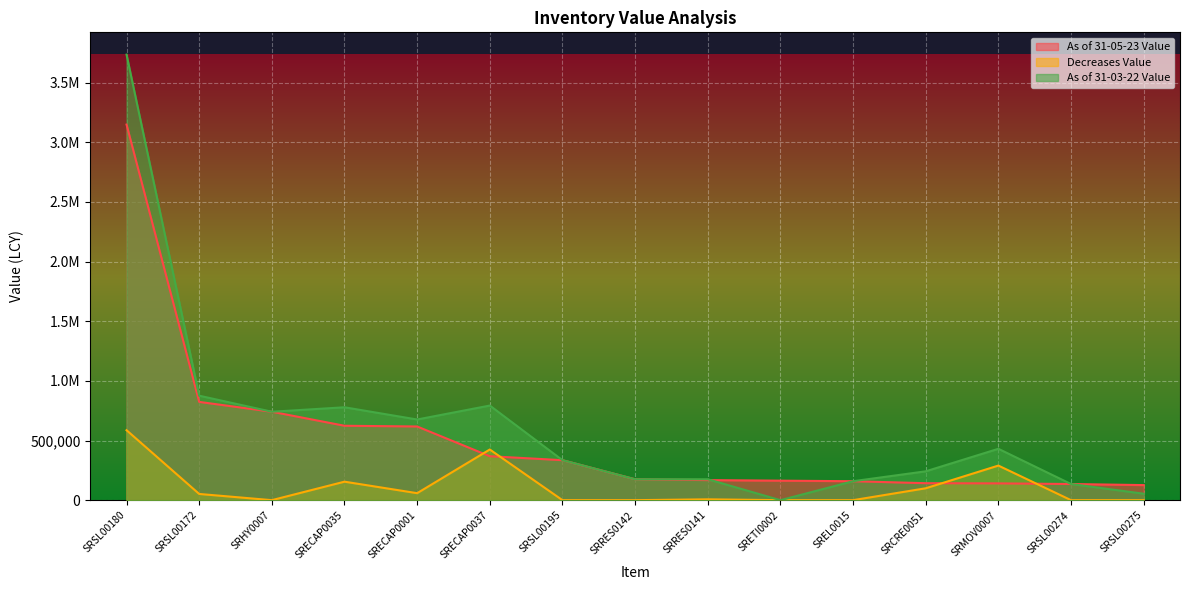

At how many categories does at least one series exceed 2567402?

1